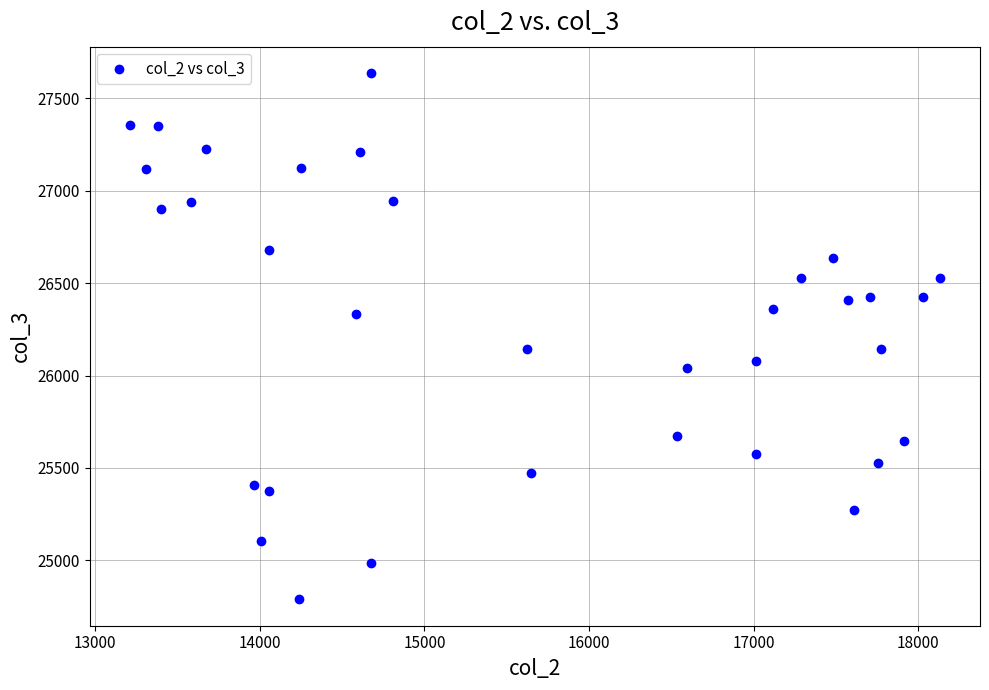

What is the range of Y values (max minus min)?

2850